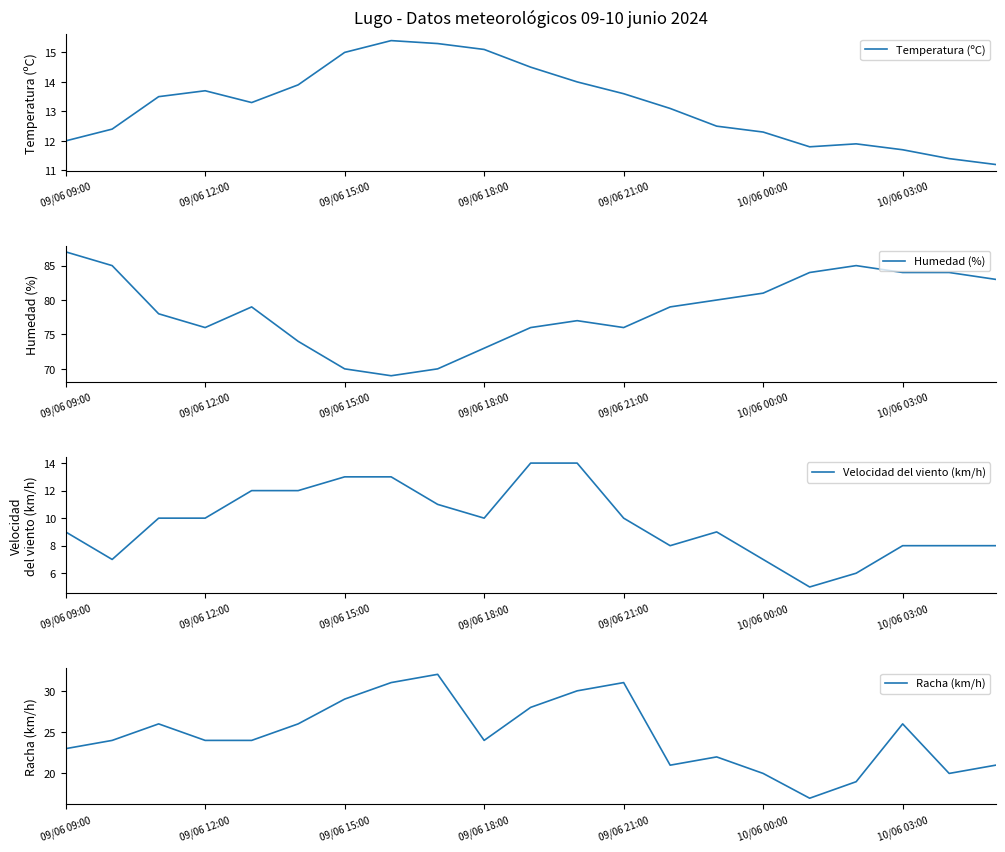

What is the minimum value for Temperatura (ºC)?

11.2